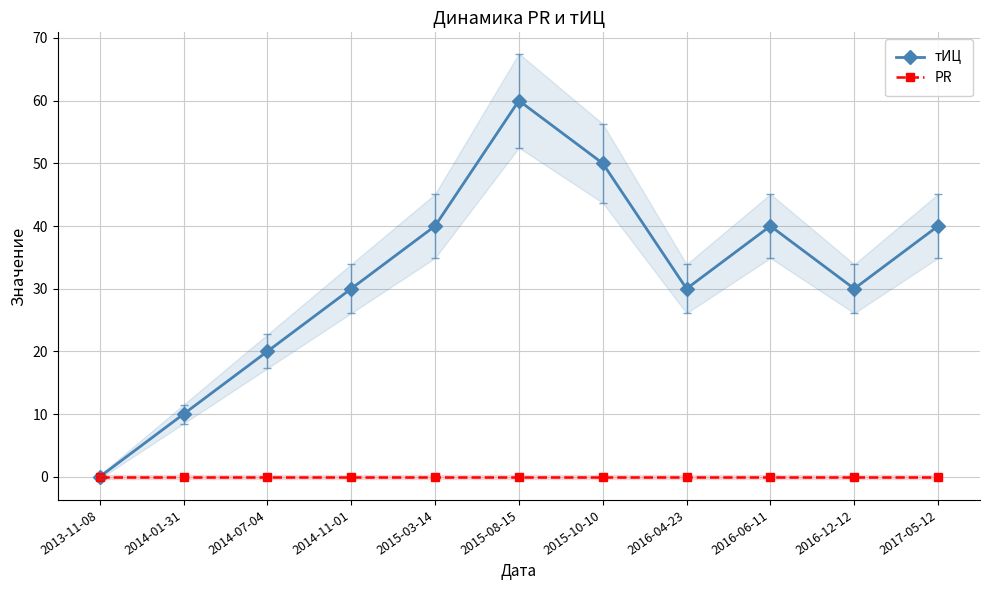

Which category has the lowest value in the PR series?

2013-11-08